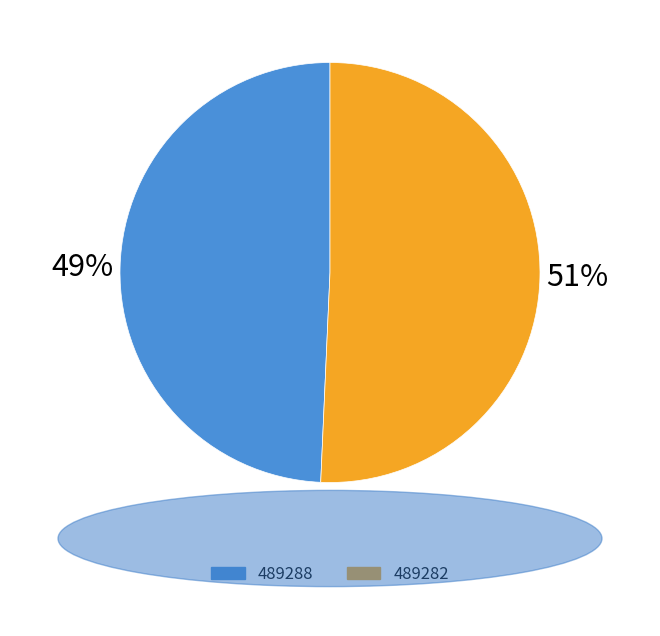

Is the sum of 489288 and 489282 greater than half?

Yes